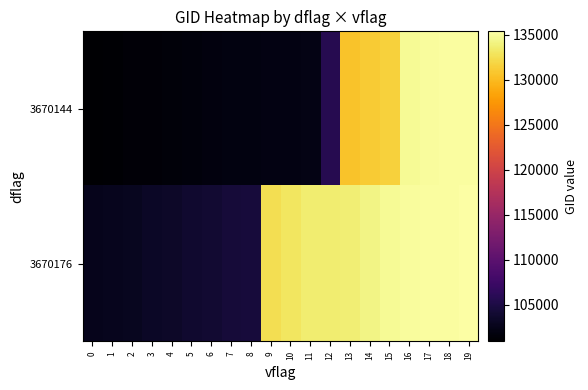

What is the difference between the second highest and second lowest values in the 3670176 series?

32462